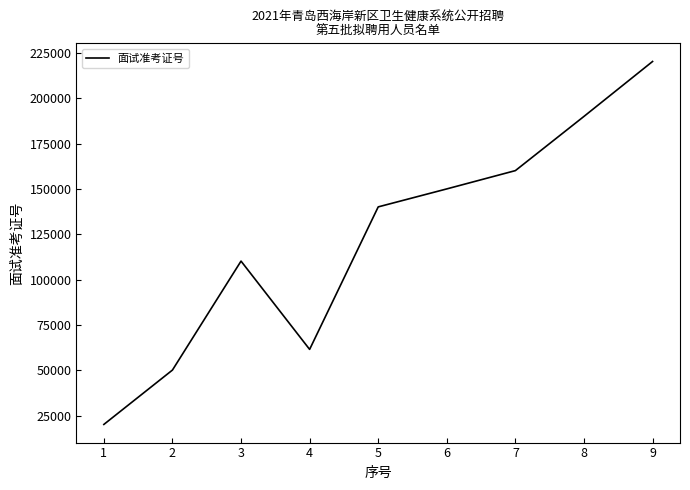

Reading left to right, transcribe all the data shown in this chart.

1=20211	2=50203	3=110301	4=61601	5=140203	6=150124	7=160213	8=190116	9=220406